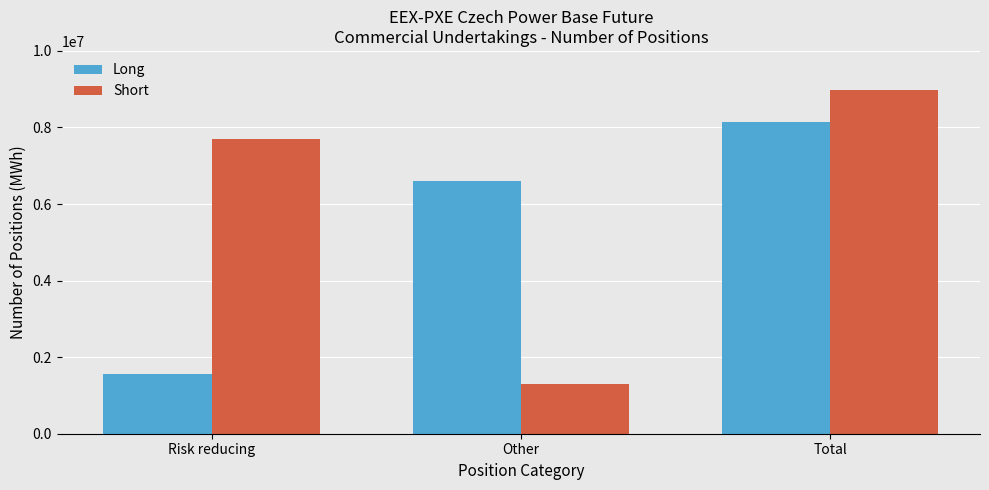

List the series in order of their peak value, highest first.

Short, Long